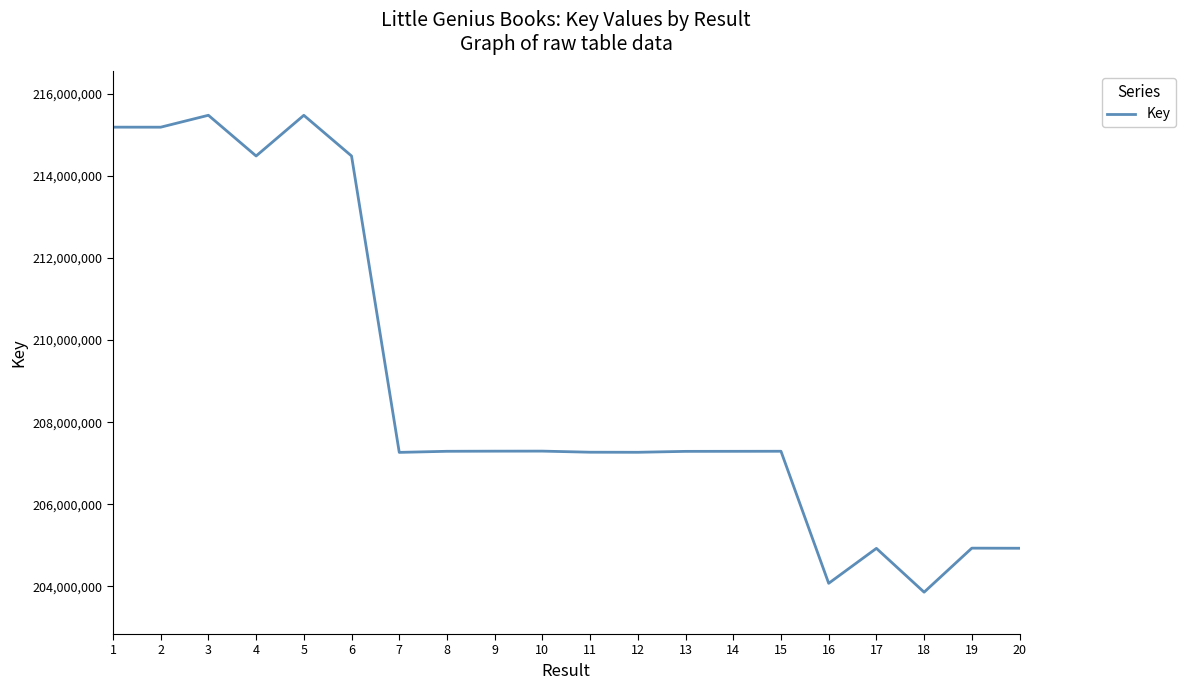

What is the average value?

208928989